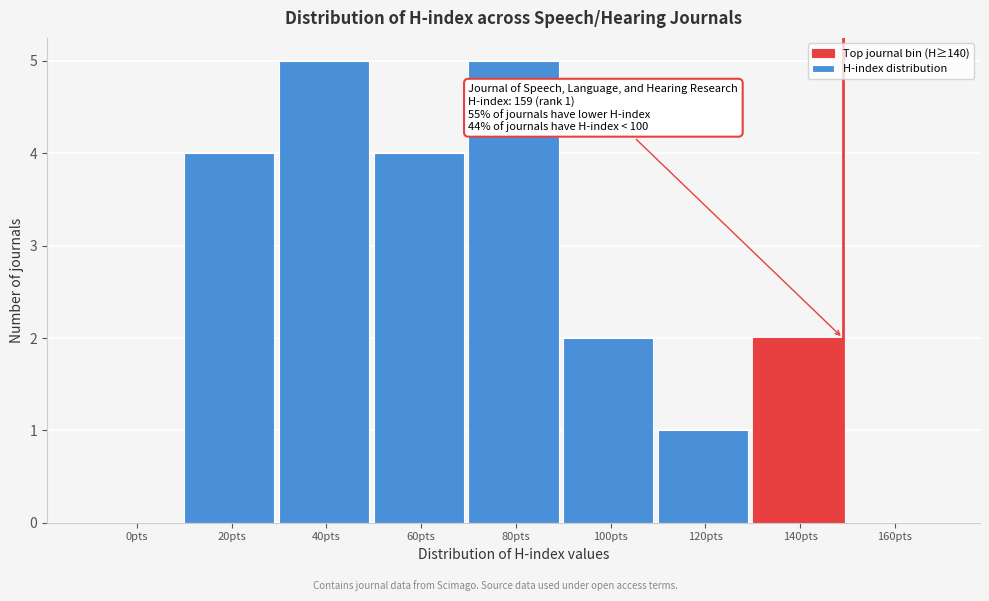

Reading left to right, what are all the values shown in this chart?

0pts=0	20pts=4	40pts=5	60pts=4	80pts=5	100pts=2	120pts=1	140pts=2	160pts=0